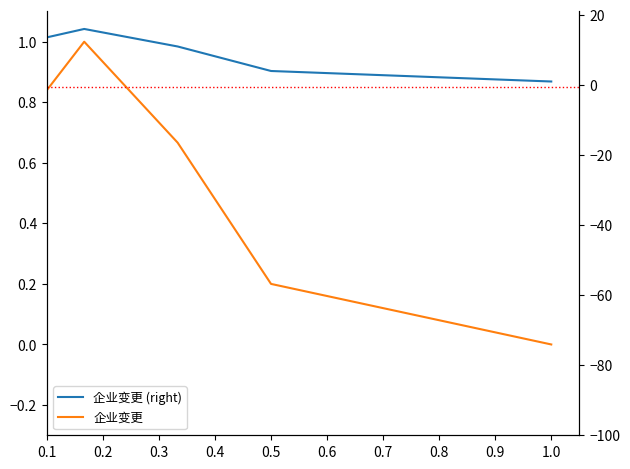

Which series has the largest range (max minus min)?

企业变更 (right)